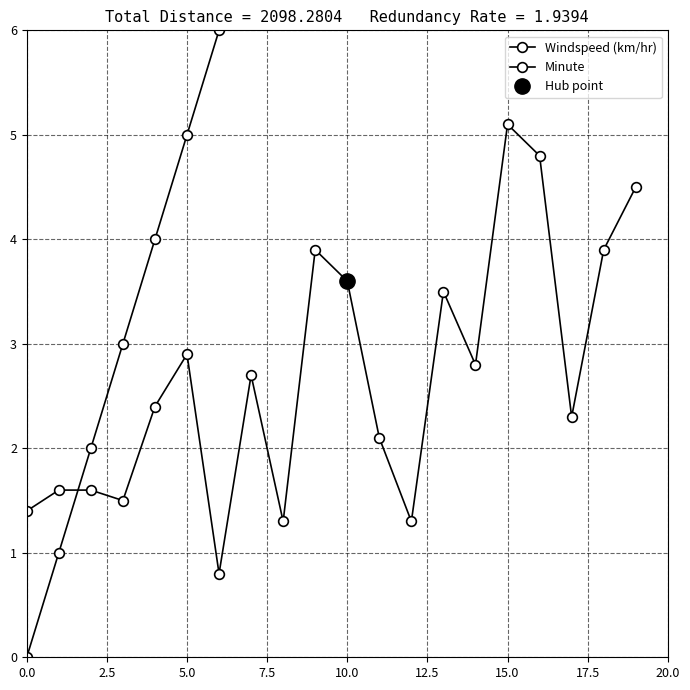

What is the approximate value of Windspeed (km/hr) at 13?

3.5